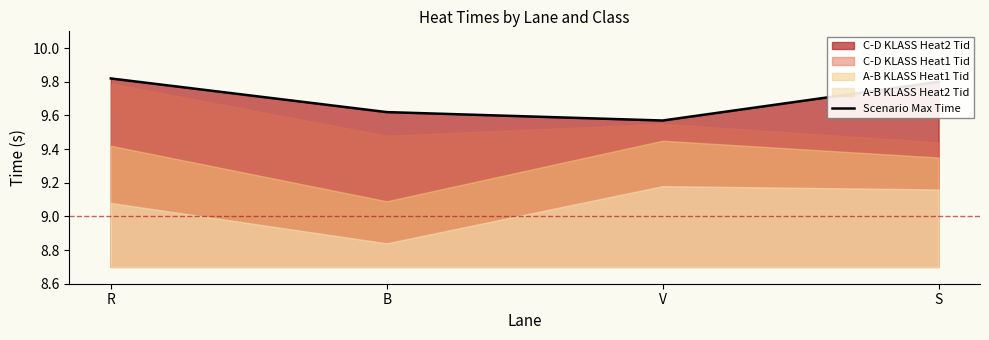

Reading right to left, list all the values displayed in this chart.

9.8	9.6	9.6	9.8